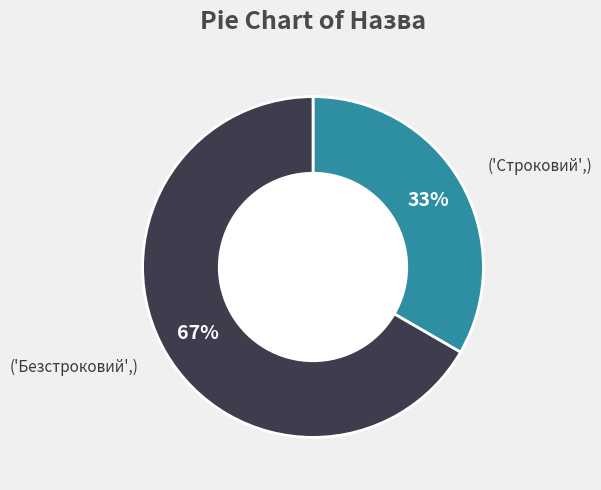

To the nearest percent, what is the average slice percentage?

50%